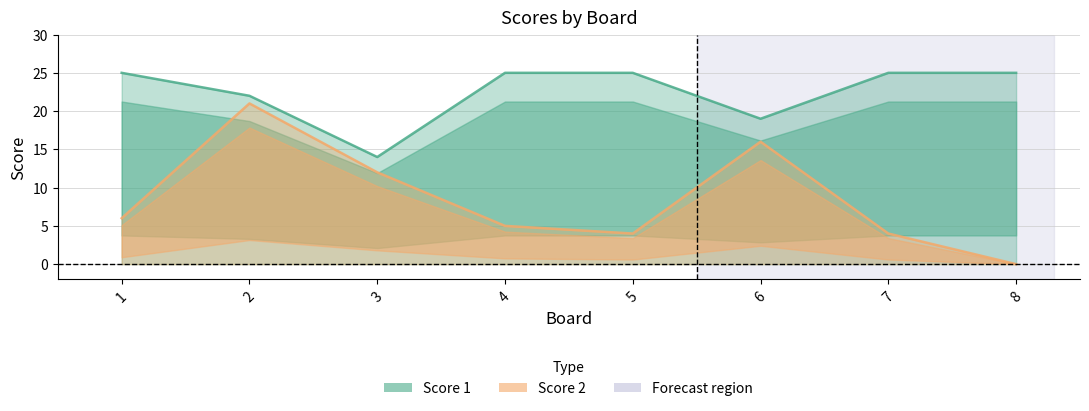

What is the average value of the Score 1 series?

22